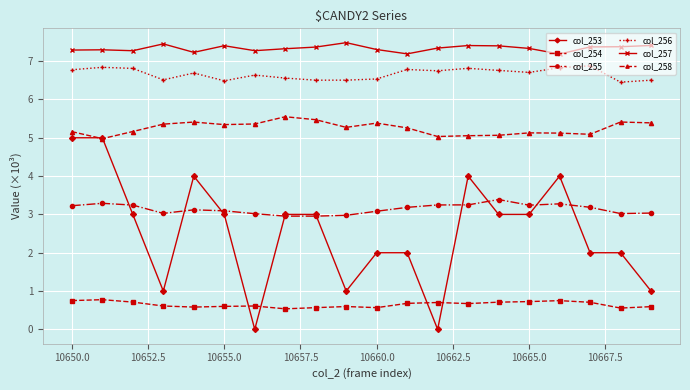

What is the lowest value of the col_257 series?

7.2